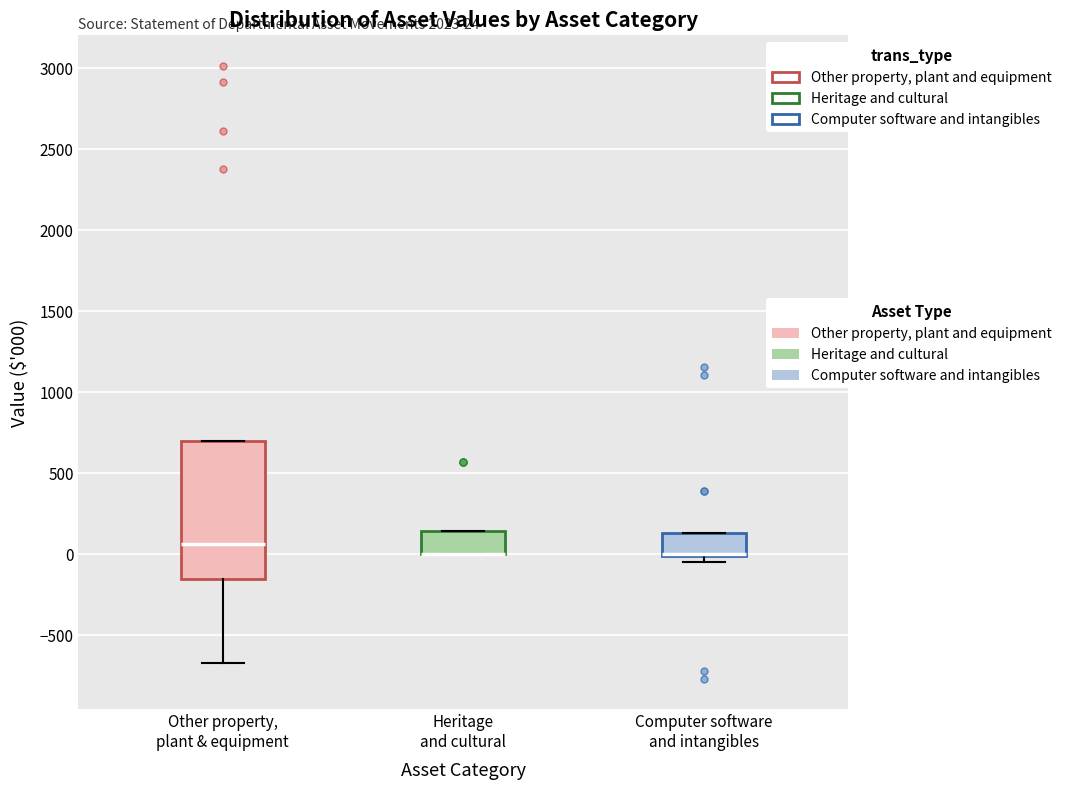

Which box is the tallest, from its lower edge to its upper edge?

Other property, plant & equipment